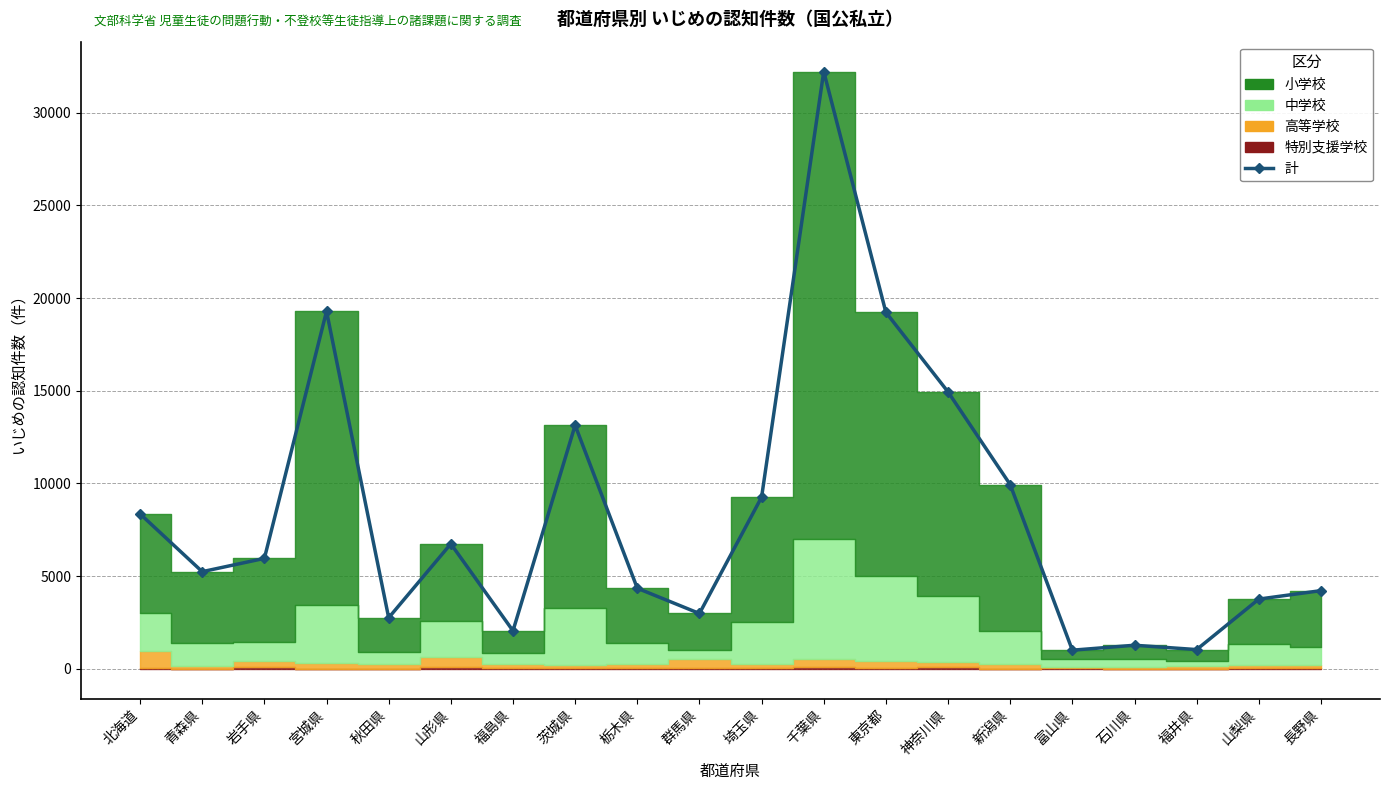

Reading left to right, extract all data points from this chart.

北海道=8355	青森県=5237	岩手県=5955	宮城県=19288	秋田県=2750	山形県=6740	福島県=2046	茨城県=13139	栃木県=4343	群馬県=2980	埼玉県=9258	千葉県=32228	東京都=19232	神奈川県=14938	新潟県=9935	富山県=1000	石川県=1267	福井県=1033	山梨県=3757	長野県=4214